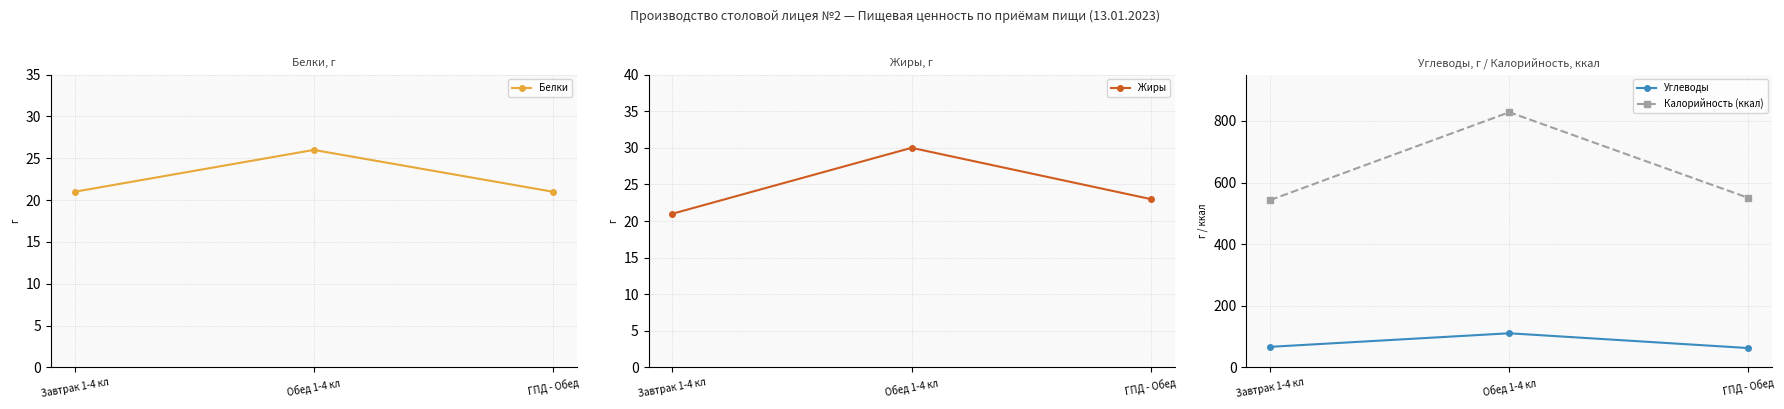

What is the average value of the Белки series?

23